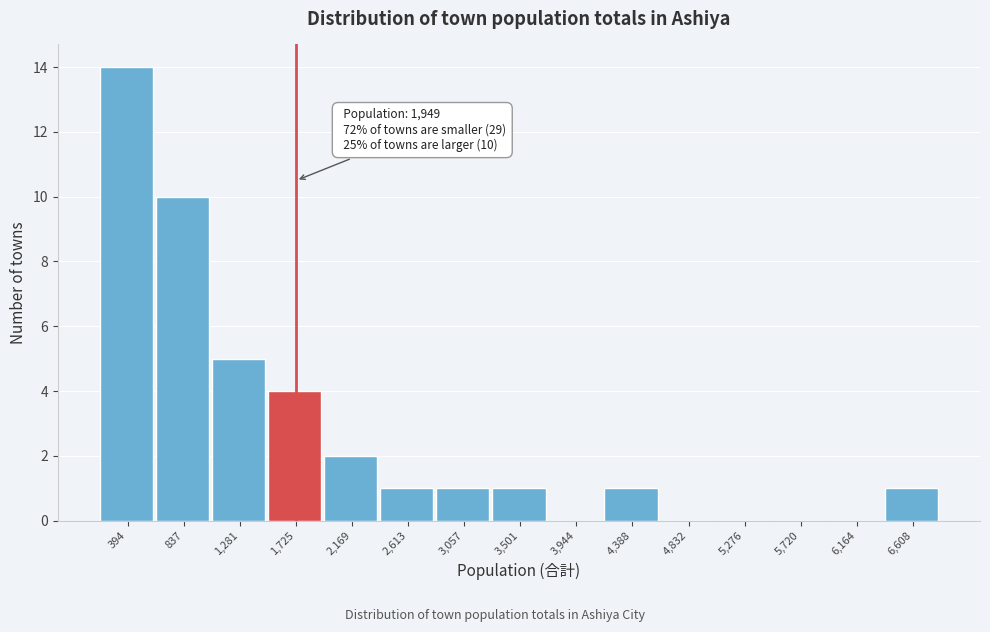

Reading right to left, extract all data points from this chart.

6,608=1	6,164=0	5,720=0	5,276=0	4,832=0	4,388=1	3,944=0	3,501=1	3,057=1	2,613=1	2,169=2	1,725=4	1,281=5	837=10	394=14